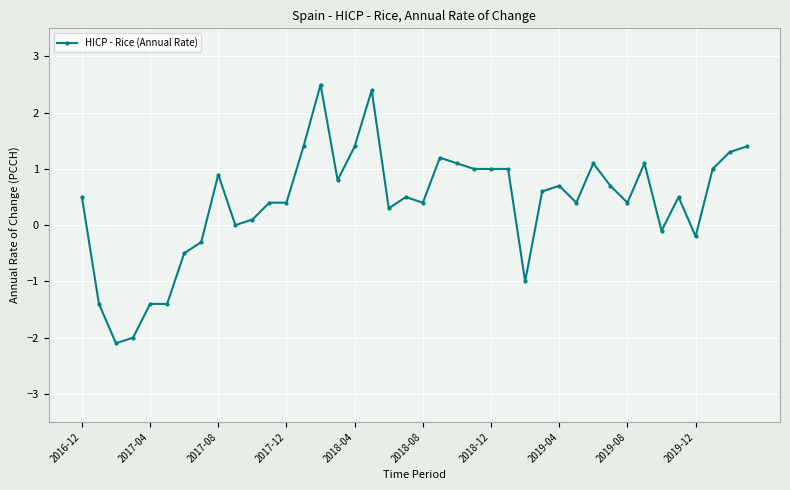

What is the smallest value displayed?

-2.1